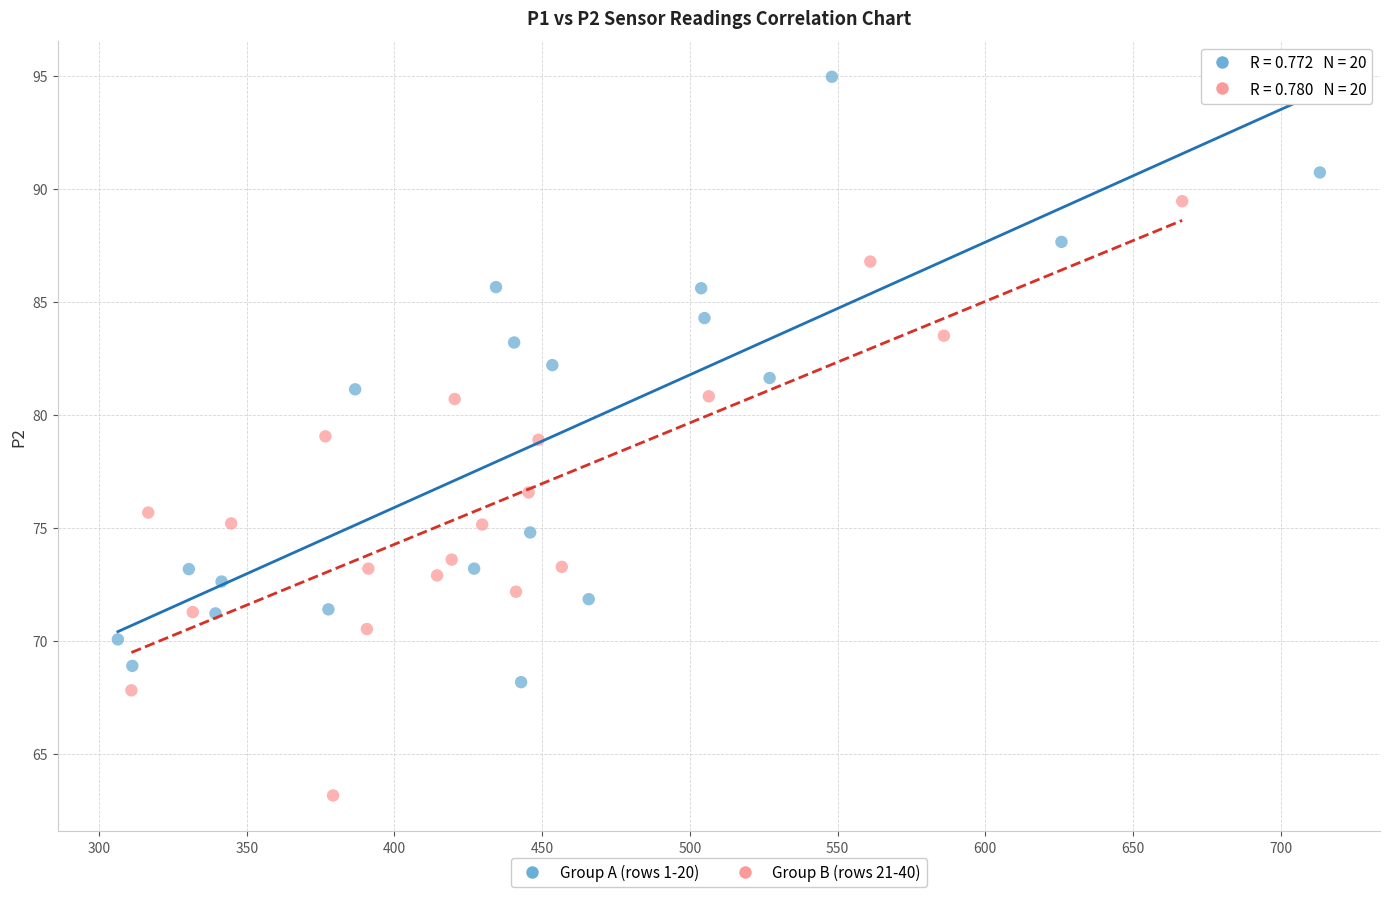

Which series contains the highest Y value?

Group A (rows 1-20)